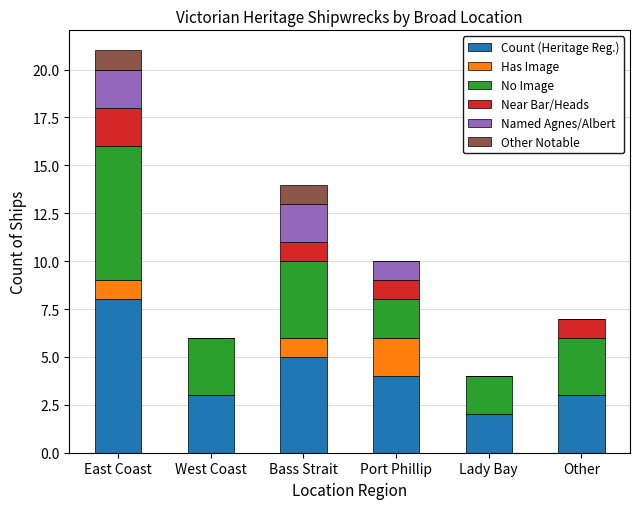

What is the total value across all series at Port Phillip?

10